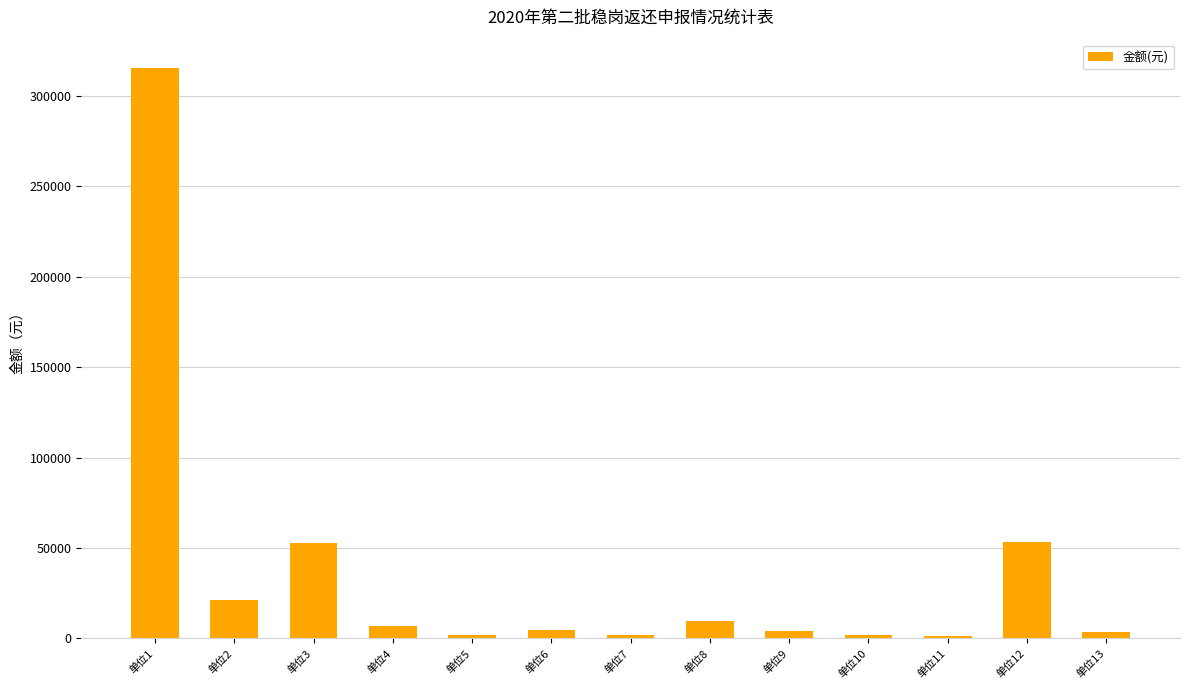

What is the approximate value at 单位8?

9760.2